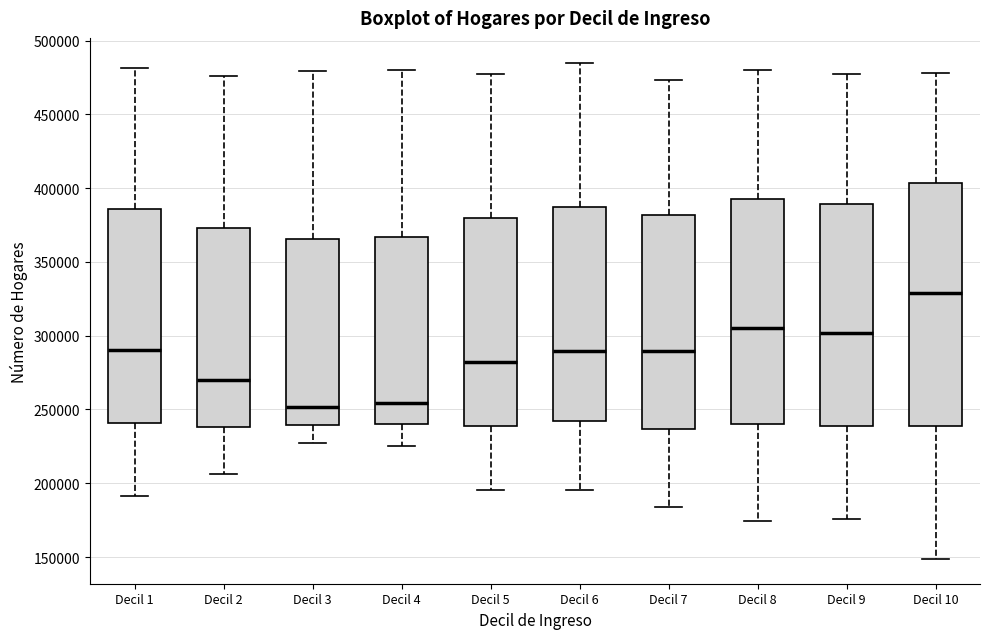

Reading left to right, transcribe this box plot: for each box, give where its median line is, the range the box spans, and where its two whiskers end, as read against the y-axis. The values are not printed on the chart, so give them approximately, as read against the axis.

Decil 1: median 290000, box 240000 to 385000, whiskers 190000 to 480000
Decil 2: median 270000, box 240000 to 375000, whiskers 205000 to 475000
Decil 3: median 250000, box 240000 to 365000, whiskers 230000 to 480000
Decil 4: median 255000, box 240000 to 365000, whiskers 225000 to 480000
Decil 5: median 280000, box 240000 to 380000, whiskers 195000 to 475000
Decil 6: median 290000, box 240000 to 385000, whiskers 195000 to 485000
Decil 7: median 290000, box 235000 to 380000, whiskers 185000 to 475000
Decil 8: median 305000, box 240000 to 395000, whiskers 175000 to 480000
Decil 9: median 300000, box 240000 to 390000, whiskers 175000 to 475000
Decil 10: median 330000, box 240000 to 405000, whiskers 150000 to 480000